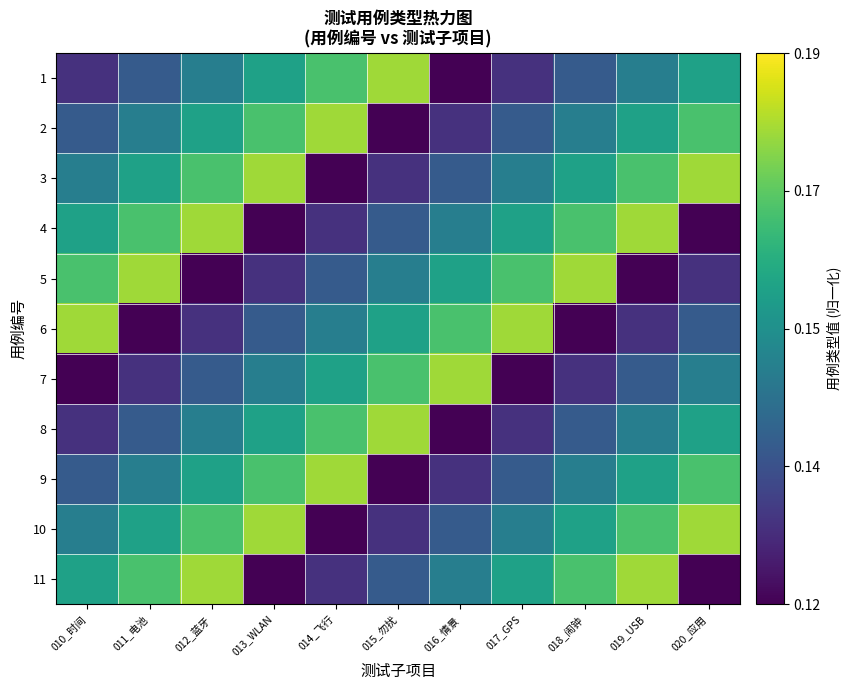

Reading left to right, extract all data points from this chart.

1: 010_时间=0.1	011_电池=0.1	012_蓝牙=0.1	013_WLAN=0.2	014_飞行=0.2	015_勿扰=0.2	016_情景=0.1	017_GPS=0.1	018_闹钟=0.1	019_USB=0.1	020_应用=0.2
2: 010_时间=0.1	011_电池=0.1	012_蓝牙=0.2	013_WLAN=0.2	014_飞行=0.2	015_勿扰=0.1	016_情景=0.1	017_GPS=0.1	018_闹钟=0.1	019_USB=0.2	020_应用=0.2
3: 010_时间=0.1	011_电池=0.2	012_蓝牙=0.2	013_WLAN=0.2	014_飞行=0.1	015_勿扰=0.1	016_情景=0.1	017_GPS=0.1	018_闹钟=0.2	019_USB=0.2	020_应用=0.2
4: 010_时间=0.2	011_电池=0.2	012_蓝牙=0.2	013_WLAN=0.1	014_飞行=0.1	015_勿扰=0.1	016_情景=0.1	017_GPS=0.2	018_闹钟=0.2	019_USB=0.2	020_应用=0.1
5: 010_时间=0.2	011_电池=0.2	012_蓝牙=0.1	013_WLAN=0.1	014_飞行=0.1	015_勿扰=0.1	016_情景=0.2	017_GPS=0.2	018_闹钟=0.2	019_USB=0.1	020_应用=0.1
6: 010_时间=0.2	011_电池=0.1	012_蓝牙=0.1	013_WLAN=0.1	014_飞行=0.1	015_勿扰=0.2	016_情景=0.2	017_GPS=0.2	018_闹钟=0.1	019_USB=0.1	020_应用=0.1
7: 010_时间=0.1	011_电池=0.1	012_蓝牙=0.1	013_WLAN=0.1	014_飞行=0.2	015_勿扰=0.2	016_情景=0.2	017_GPS=0.1	018_闹钟=0.1	019_USB=0.1	020_应用=0.1
8: 010_时间=0.1	011_电池=0.1	012_蓝牙=0.1	013_WLAN=0.2	014_飞行=0.2	015_勿扰=0.2	016_情景=0.1	017_GPS=0.1	018_闹钟=0.1	019_USB=0.1	020_应用=0.2
9: 010_时间=0.1	011_电池=0.1	012_蓝牙=0.2	013_WLAN=0.2	014_飞行=0.2	015_勿扰=0.1	016_情景=0.1	017_GPS=0.1	018_闹钟=0.1	019_USB=0.2	020_应用=0.2
10: 010_时间=0.1	011_电池=0.2	012_蓝牙=0.2	013_WLAN=0.2	014_飞行=0.1	015_勿扰=0.1	016_情景=0.1	017_GPS=0.1	018_闹钟=0.2	019_USB=0.2	020_应用=0.2
11: 010_时间=0.2	011_电池=0.2	012_蓝牙=0.2	013_WLAN=0.1	014_飞行=0.1	015_勿扰=0.1	016_情景=0.1	017_GPS=0.2	018_闹钟=0.2	019_USB=0.2	020_应用=0.1